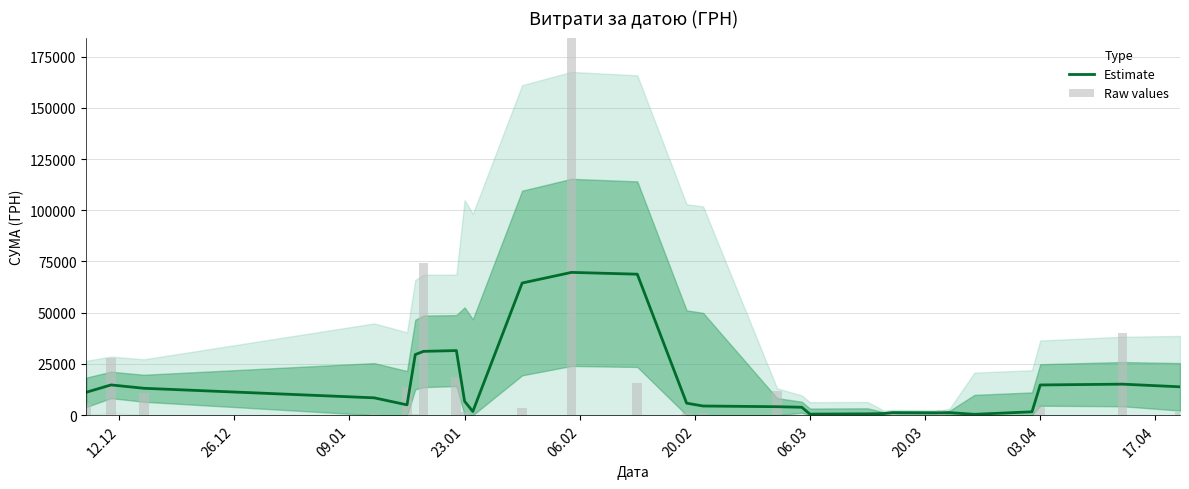

What is the minimum value for Estimate?

406.4